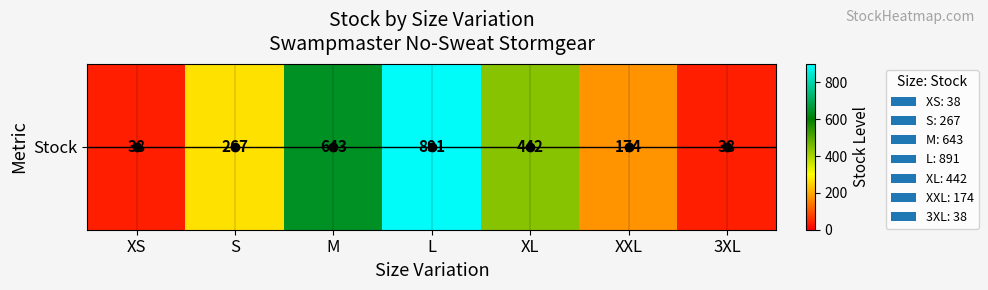

Reading left to right, what are all the values shown in this chart?

XS=38	S=267	M=643	L=891	XL=442	XXL=174	3XL=38